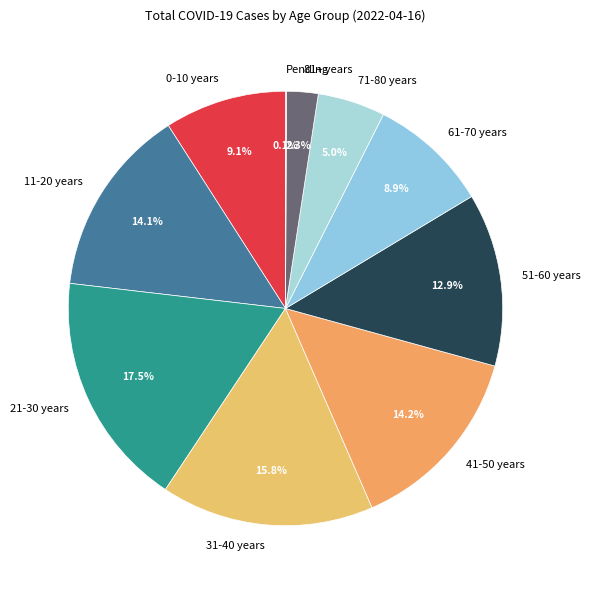

To the nearest percent, what is the difference between the largest and smallest slice percentages?

17%